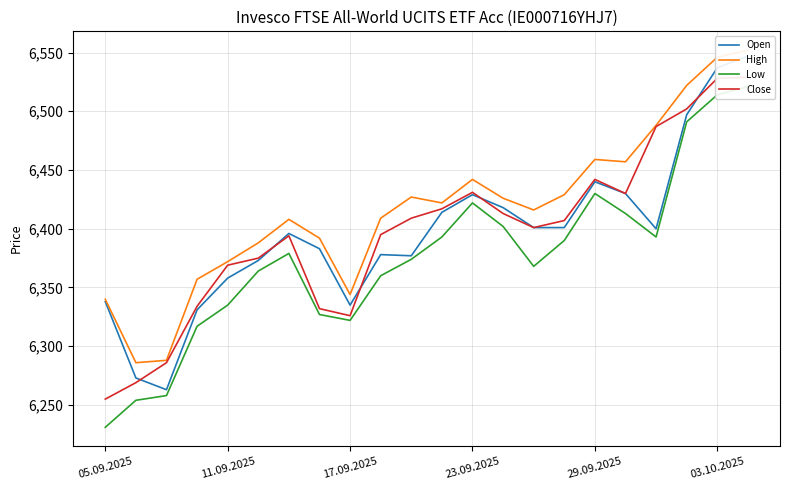

Reading left to right, list all the values displayed in this chart.

Open: 6338	6273	6263	6331	6358	6373	6396	6383	6335	6378	6377	6414	6429	6418	6401	6401	6440	6430	6400	6497	6537	6547
High: 6340	6286	6288	6357	6372	6388	6408	6392	6344	6409	6427	6422	6442	6426	6416	6429	6459	6457	6488	6522	6546	6552
Low: 6231	6254	6258	6317	6335	6364	6379	6327	6322	6360	6374	6393	6422	6402	6368	6390	6430	6413	6393	6491	6514	6521
Close: 6255	6269	6286	6334	6369	6375	6394	6332	6326	6395	6409	6417	6431	6413	6401	6407	6442	6430	6487	6502	6528	6529